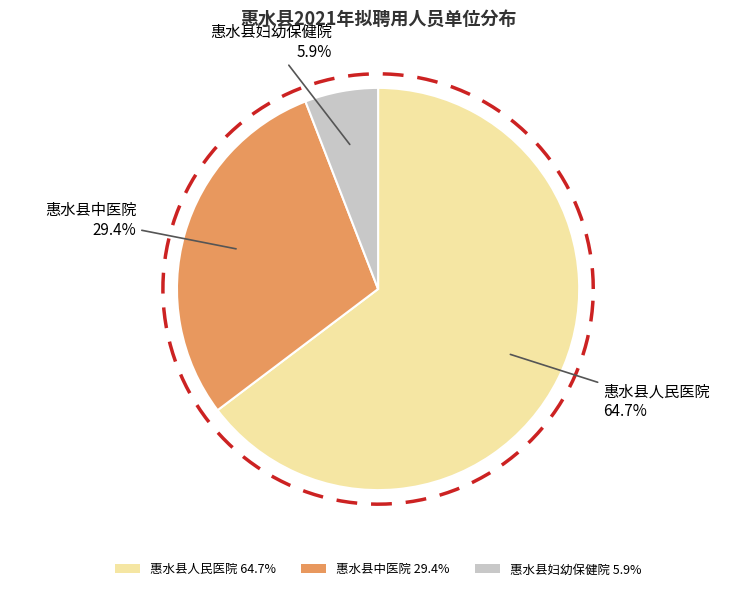

The 惠水县中医院 slice represents 29% of the pie. True or false?

True